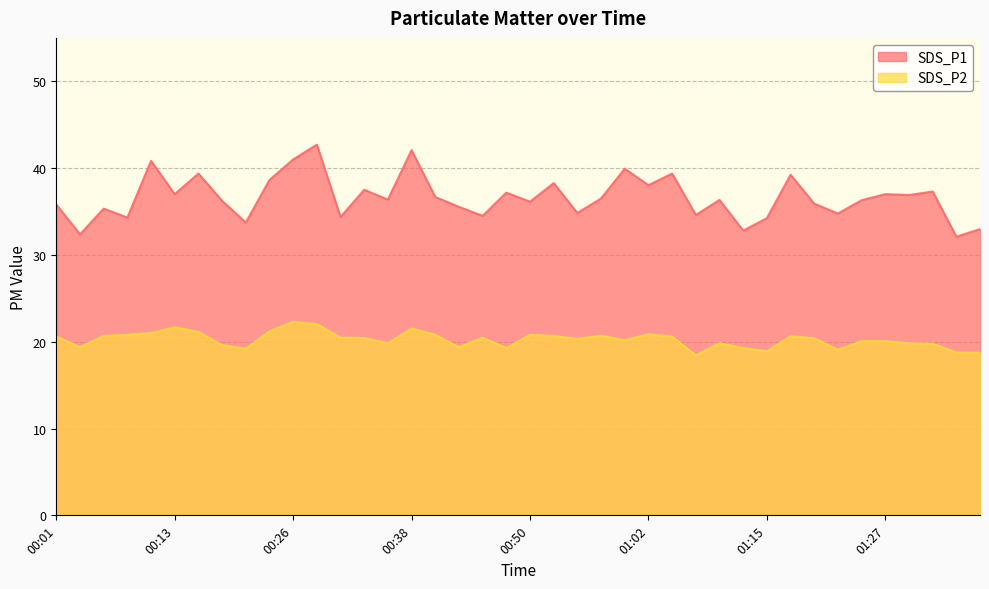

Reading left to right, extract all data points from this chart.

SDS_P1: 00:01=35.8	00:04=32.4	00:06=35.3	00:08=34.3	00:11=40.8	00:13=37.0	00:16=39.4	00:18=36.2	00:21=33.7	00:23=38.6	00:26=41.0	00:28=42.7	00:31=34.4	00:33=37.5	00:35=36.4	00:38=42.1	00:40=36.7	00:43=35.5	00:45=34.5	00:48=37.2	00:50=36.1	00:53=38.3	00:55=34.8	00:57=36.5	01:00=39.9	01:02=38.0	01:05=39.4	01:07=34.6	01:10=36.3	01:12=32.8	01:15=34.2	01:17=39.2	01:20=35.9	01:22=34.8	01:24=36.3	01:27=37.0	01:29=36.9	01:32=37.3	01:34=32.1	01:37=33.0
SDS_P2: 00:01=20.6	00:04=19.4	00:06=20.7	00:08=20.8	00:11=21.0	00:13=21.7	00:16=21.1	00:18=19.6	00:21=19.2	00:23=21.2	00:26=22.3	00:28=22.0	00:31=20.5	00:33=20.4	00:35=19.8	00:38=21.5	00:40=20.8	00:43=19.4	00:45=20.5	00:48=19.3	00:50=20.8	00:53=20.7	00:55=20.3	00:57=20.7	01:00=20.2	01:02=20.9	01:05=20.6	01:07=18.4	01:10=19.8	01:12=19.3	01:15=18.9	01:17=20.6	01:20=20.4	01:22=19.1	01:24=20.1	01:27=20.1	01:29=19.8	01:32=19.8	01:34=18.8	01:37=18.7